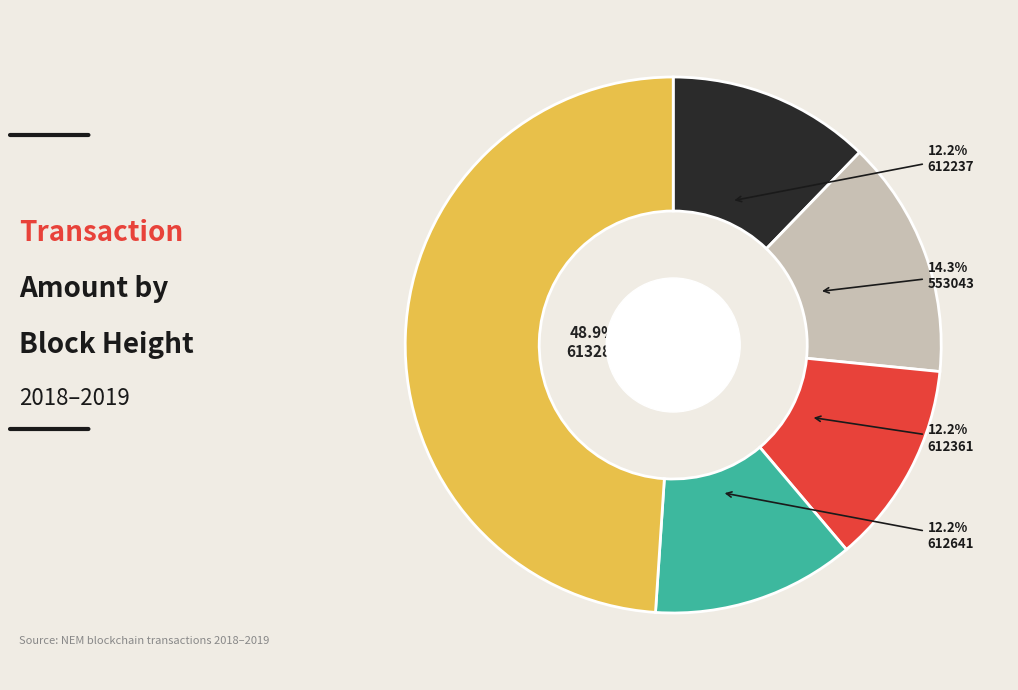

Is there a majority slice in this chart?

No